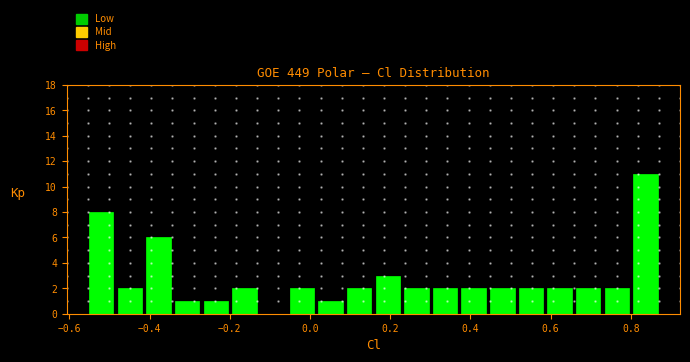

Around what value on the x-axis is the tallest bar? Give the approximate position of its centre, as read against the axis.

0.84